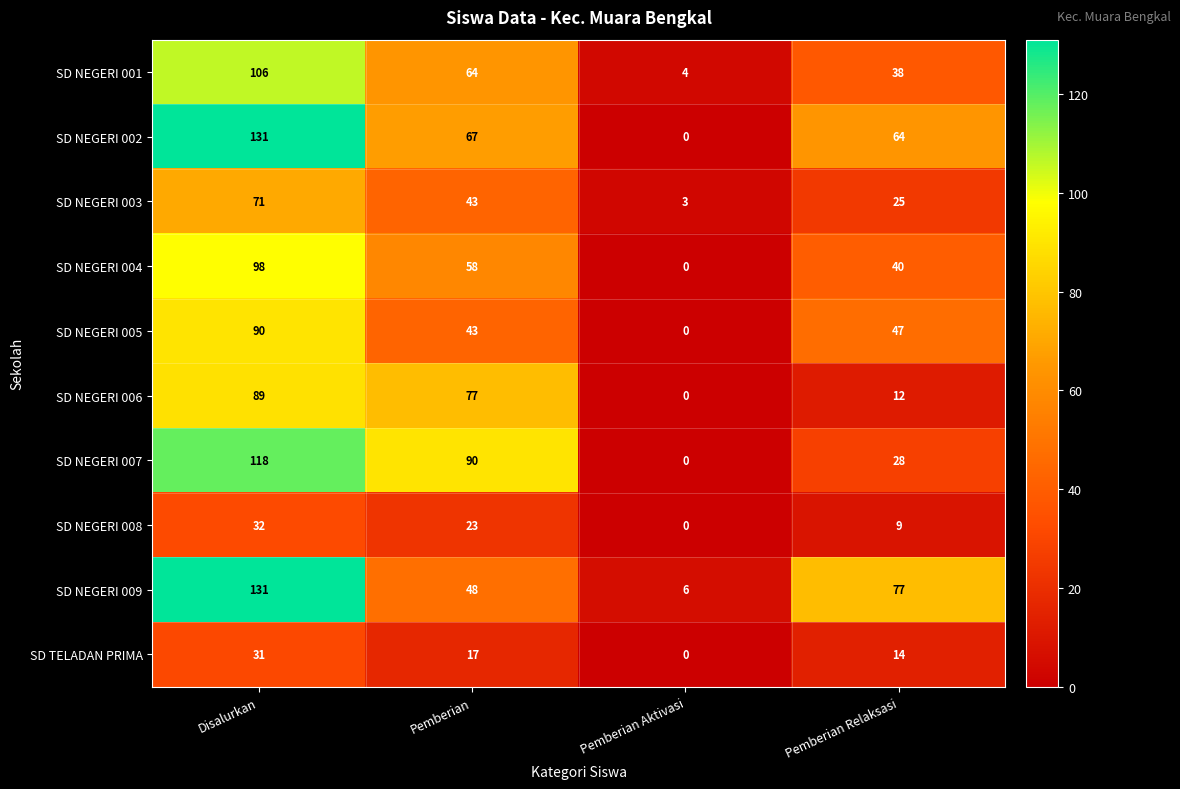

The SD NEGERI 009 series shows 108 at Pemberian Relaksasi. True or false?

False